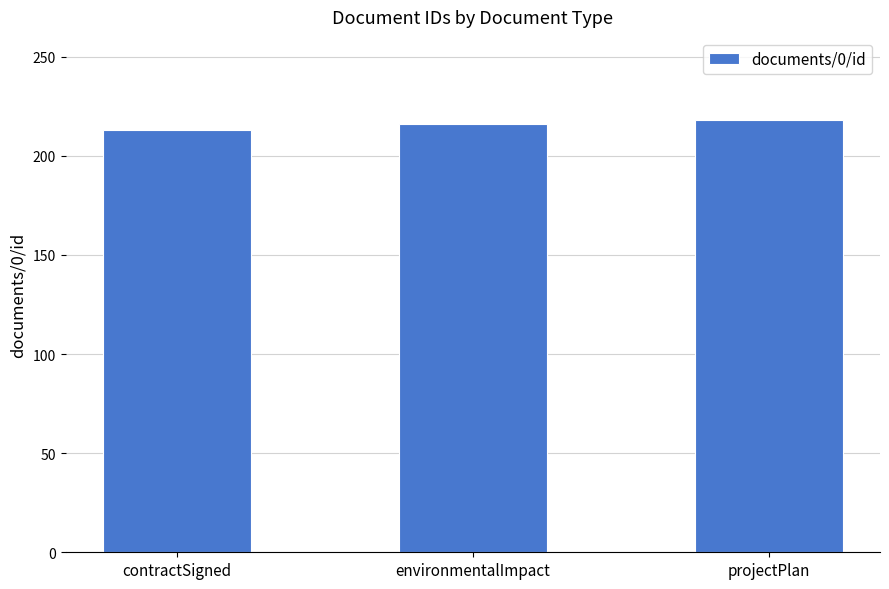

How many distinct data groups are displayed?

1